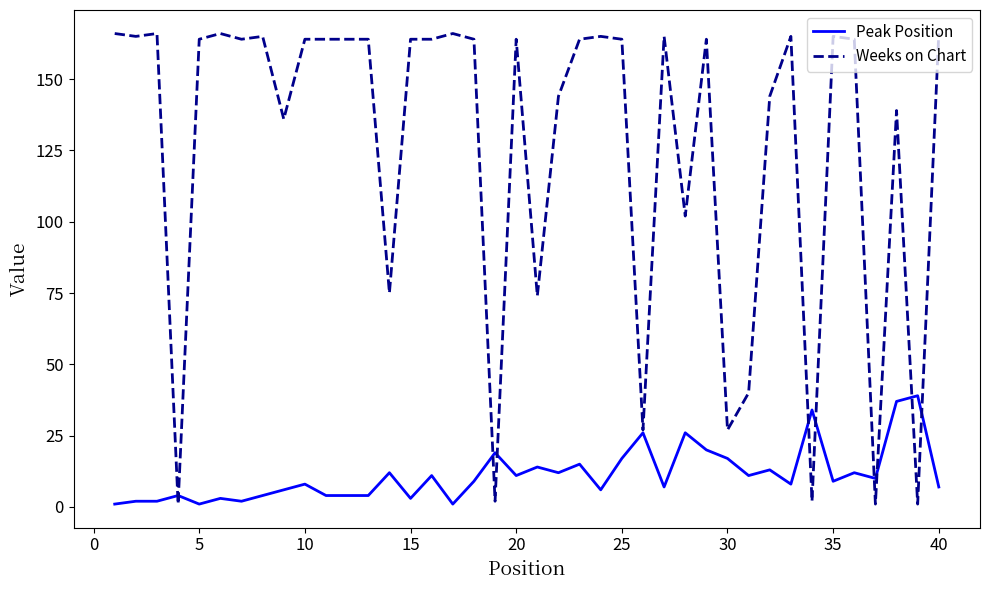

Rank the series by their average value, from lowest to highest.

Peak Position, Weeks on Chart